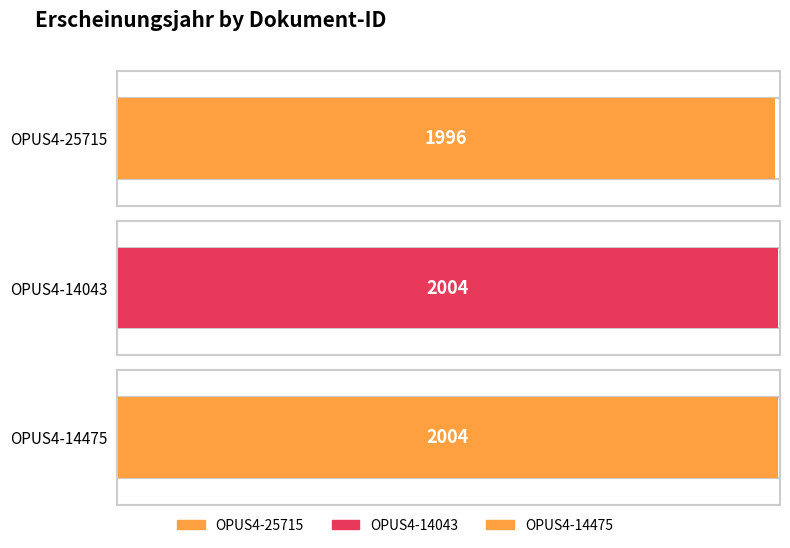

Rank the categories by value from lowest to highest.

OPUS4-25715, OPUS4-14043, OPUS4-14475